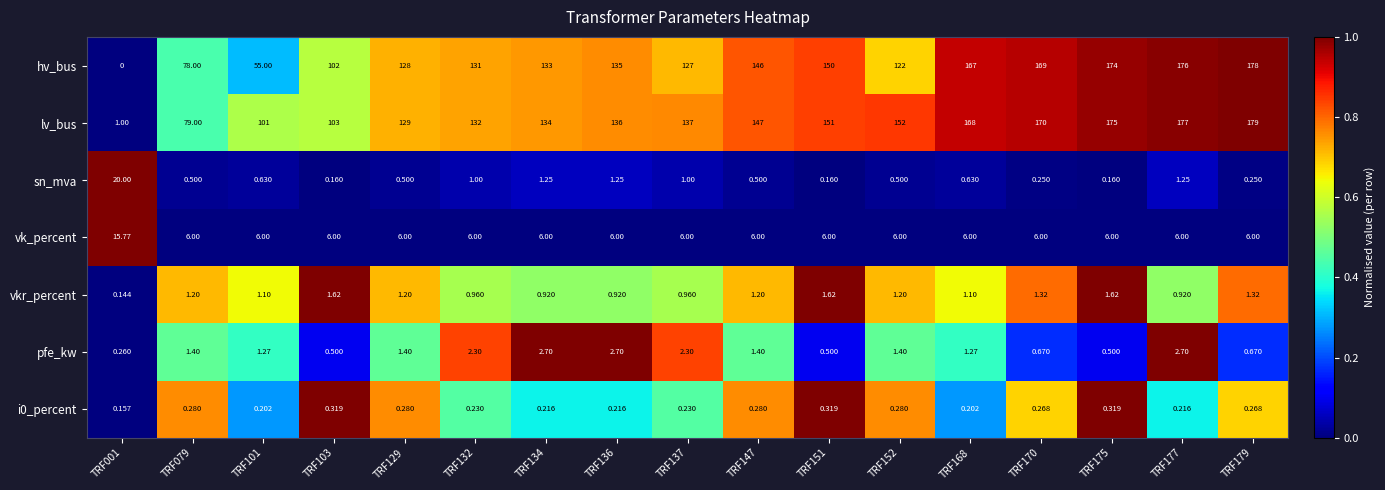

At which category is the sum across all series the highest?

TRF179